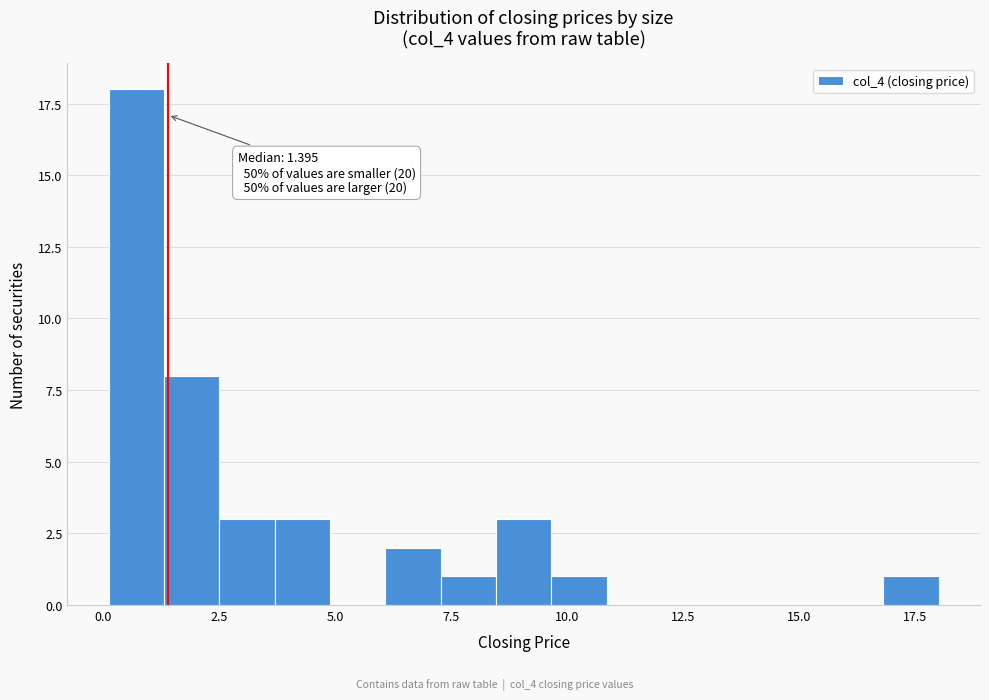

Around what value on the x-axis is the tallest bar? Give the approximate position of its centre, as read against the axis.

0.5